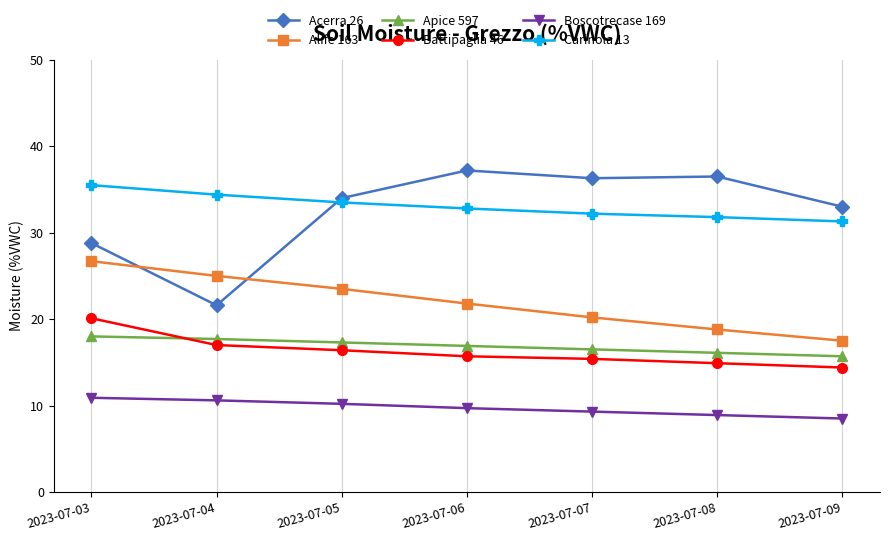

Reading left to right, what are all the values shown in this chart?

Acerra 26: 2023-07-03=28.8	2023-07-04=21.6	2023-07-05=34.0	2023-07-06=37.2	2023-07-07=36.3	2023-07-08=36.5	2023-07-09=33.0
Alife 163: 2023-07-03=26.7	2023-07-04=25.0	2023-07-05=23.5	2023-07-06=21.8	2023-07-07=20.2	2023-07-08=18.8	2023-07-09=17.5
Apice 597: 2023-07-03=18.0	2023-07-04=17.7	2023-07-05=17.3	2023-07-06=16.9	2023-07-07=16.5	2023-07-08=16.1	2023-07-09=15.7
Battipaglia 46: 2023-07-03=20.1	2023-07-04=17.0	2023-07-05=16.4	2023-07-06=15.7	2023-07-07=15.4	2023-07-08=14.9	2023-07-09=14.4
Boscotrecase 169: 2023-07-03=10.9	2023-07-04=10.6	2023-07-05=10.2	2023-07-06=9.7	2023-07-07=9.3	2023-07-08=8.9	2023-07-09=8.5
Carinola 13: 2023-07-03=35.5	2023-07-04=34.4	2023-07-05=33.5	2023-07-06=32.8	2023-07-07=32.2	2023-07-08=31.8	2023-07-09=31.3